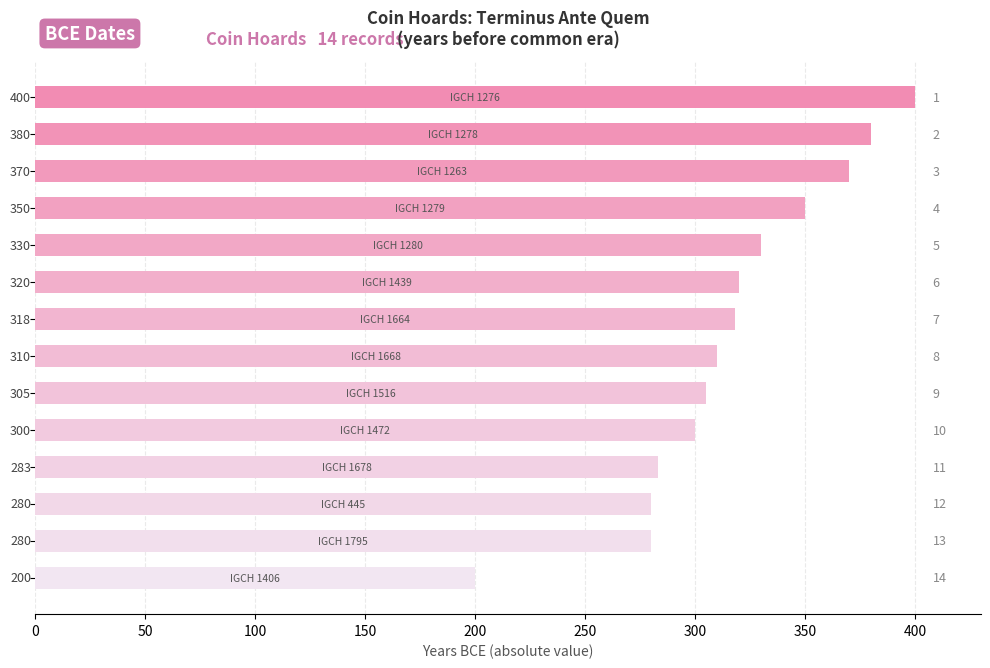

What is the difference between the maximum and second lowest values?

120